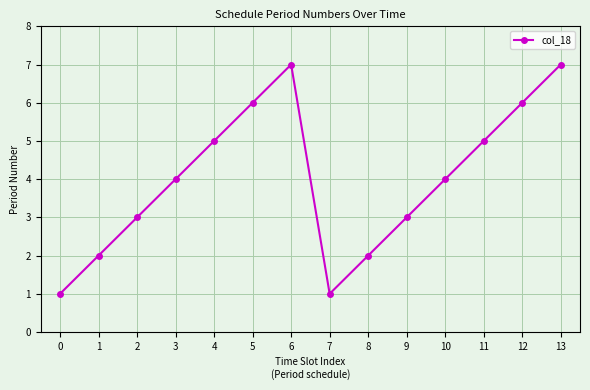

The chart shows a value of 2 at 2. True or false?

False